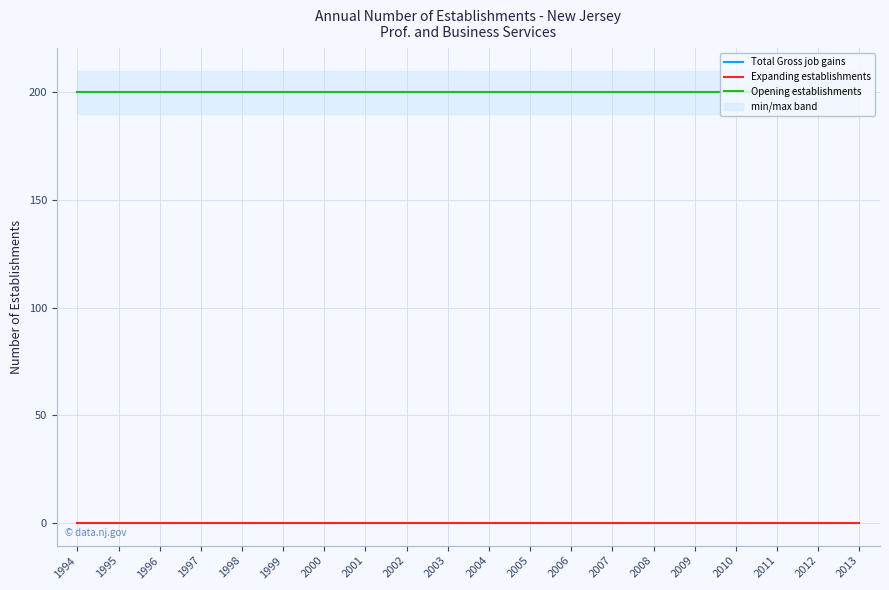

What is the value of the Opening establishments point at the 8th from the left?

200